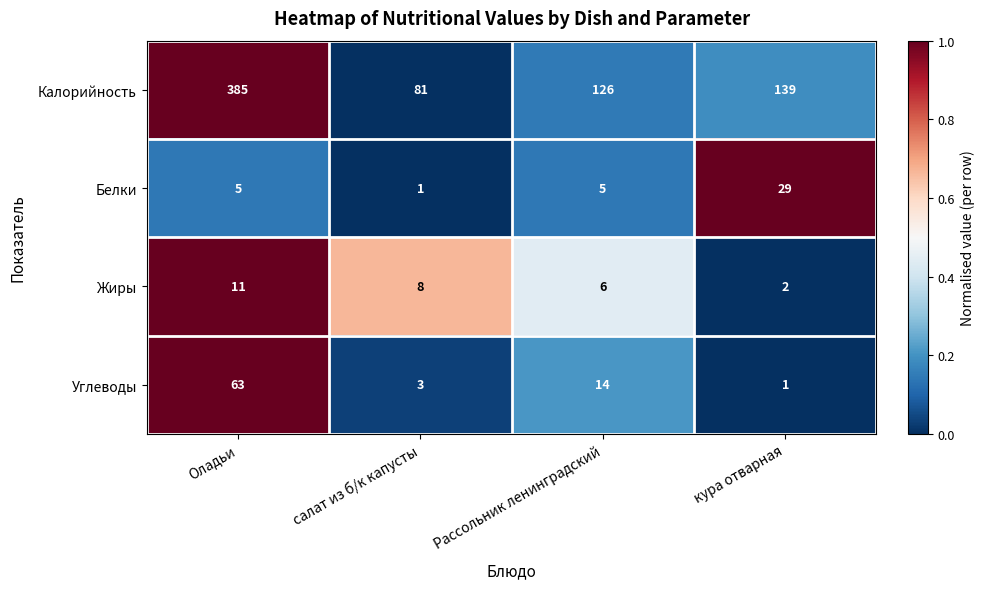

How many values in the Белки series are below 5?

1